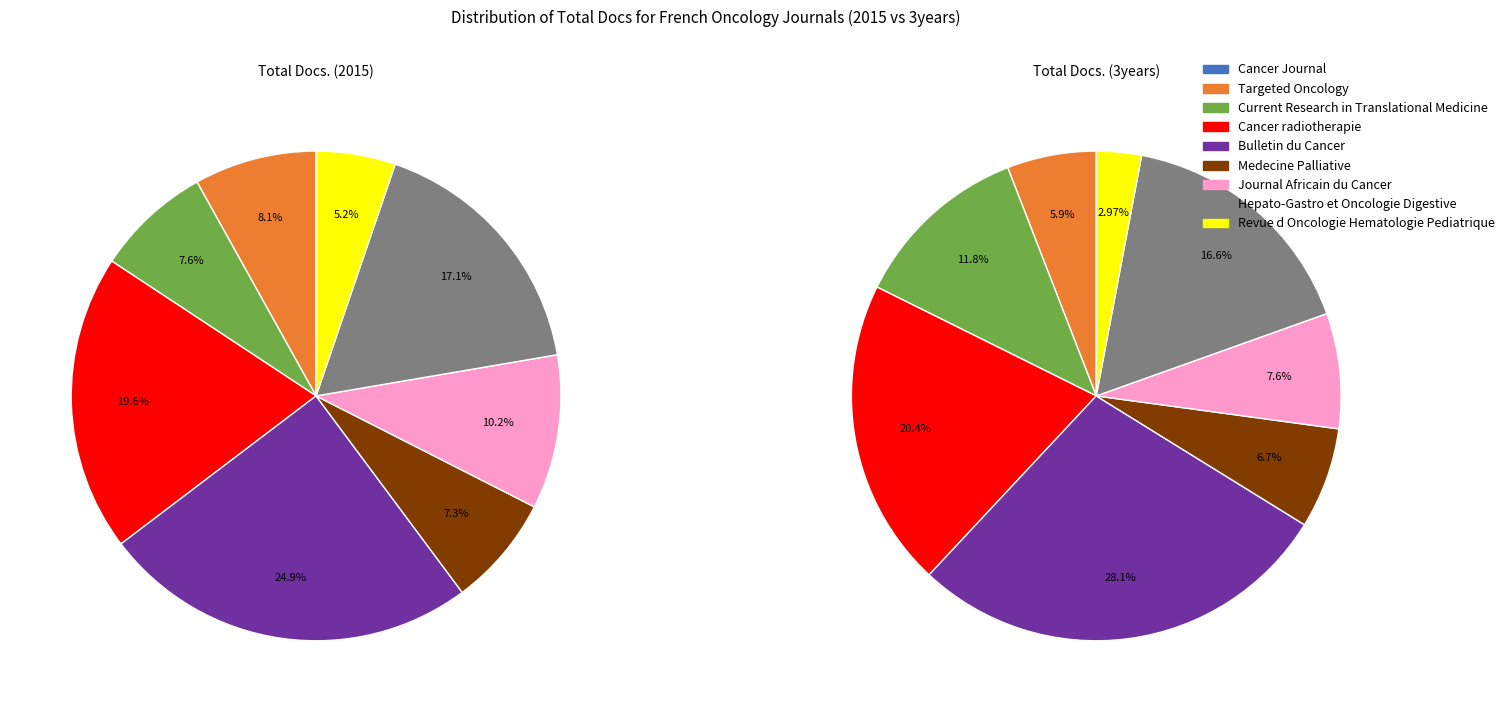

Does any single category account for the majority?

No